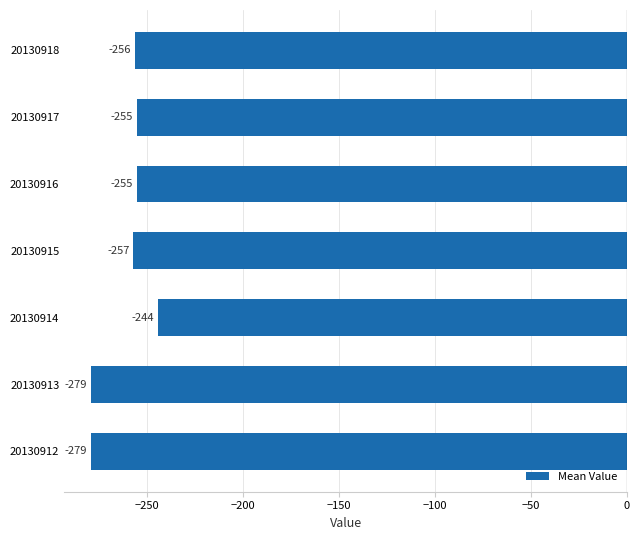

Reading bottom to top, extract all data points from this chart.

-279	-279	-244	-257	-255	-255	-256